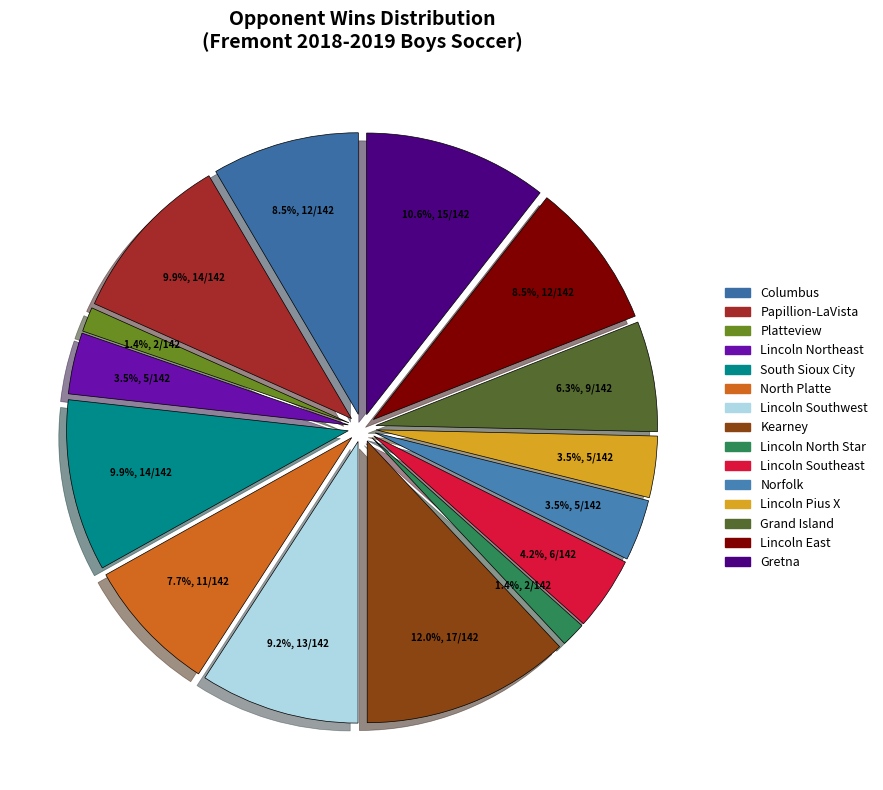

Which has a higher value, Lincoln Southwest or Lincoln Northeast?

Lincoln Southwest